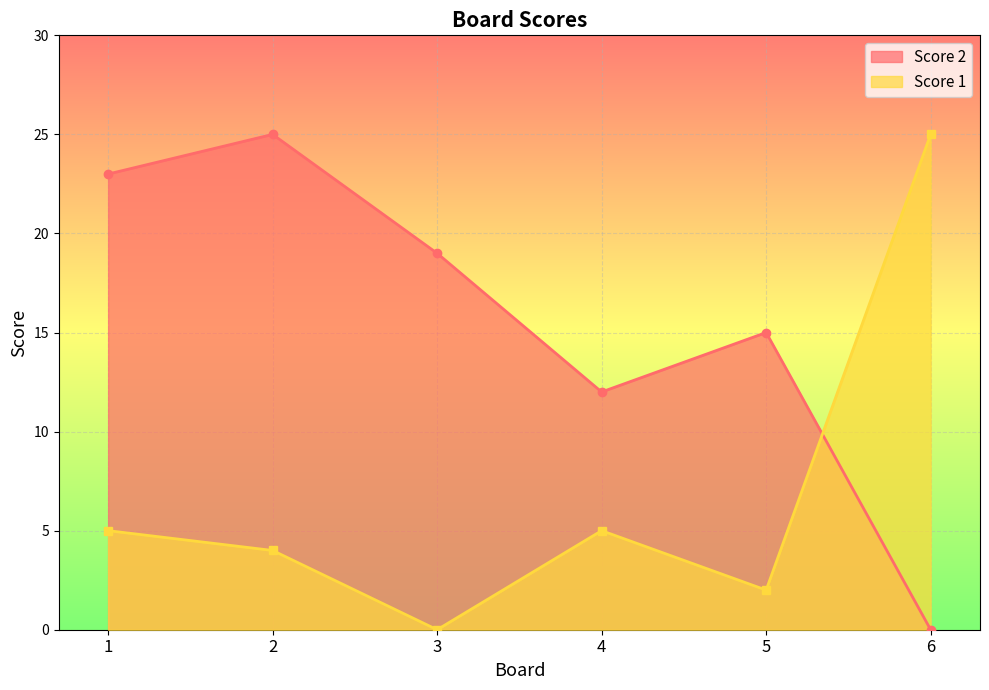

How many data points in Score 1 are above 5?

1